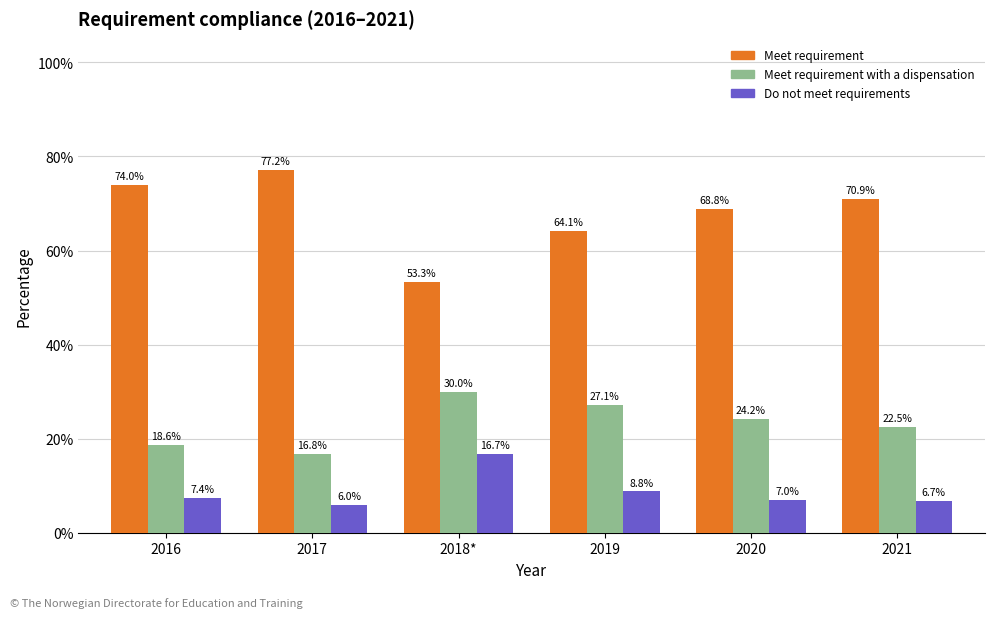

Rank the categories by Meet requirement with a dispensation value from highest to lowest.

2018*, 2019, 2020, 2021, 2016, 2017